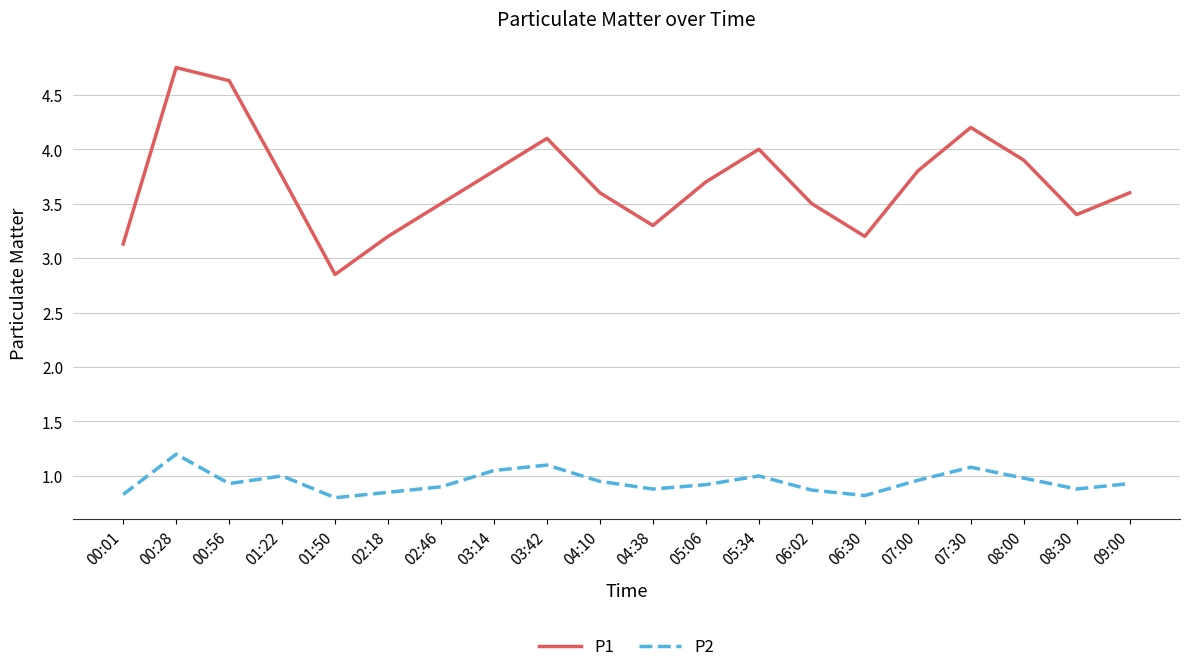

True or false: P2 and P1 intersect in this chart.

False